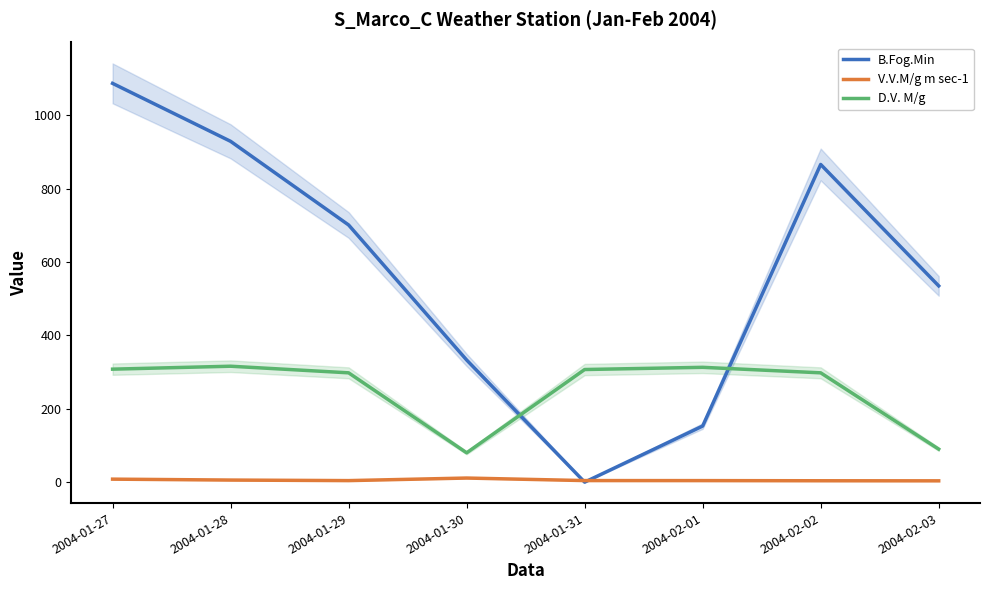

Read the D.V. M/g value at 2004-01-27.

308.0